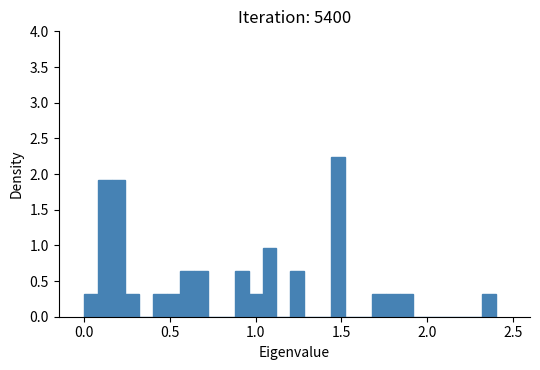

Read against the x-axis, roughly where is the centre of the tallest bar?

1.50